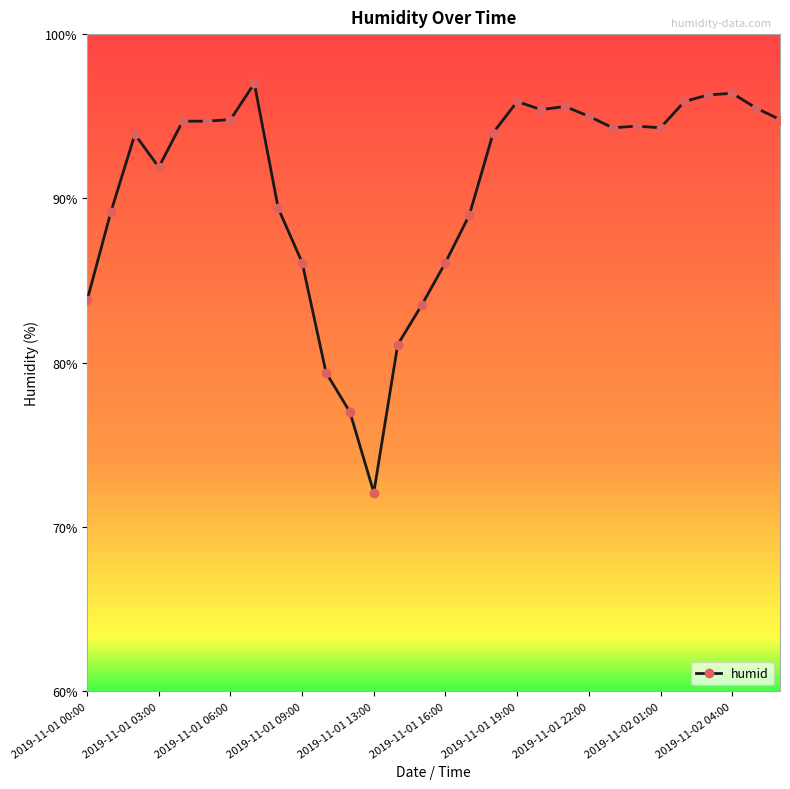

What is the value of the 18th point from the left?

94.0